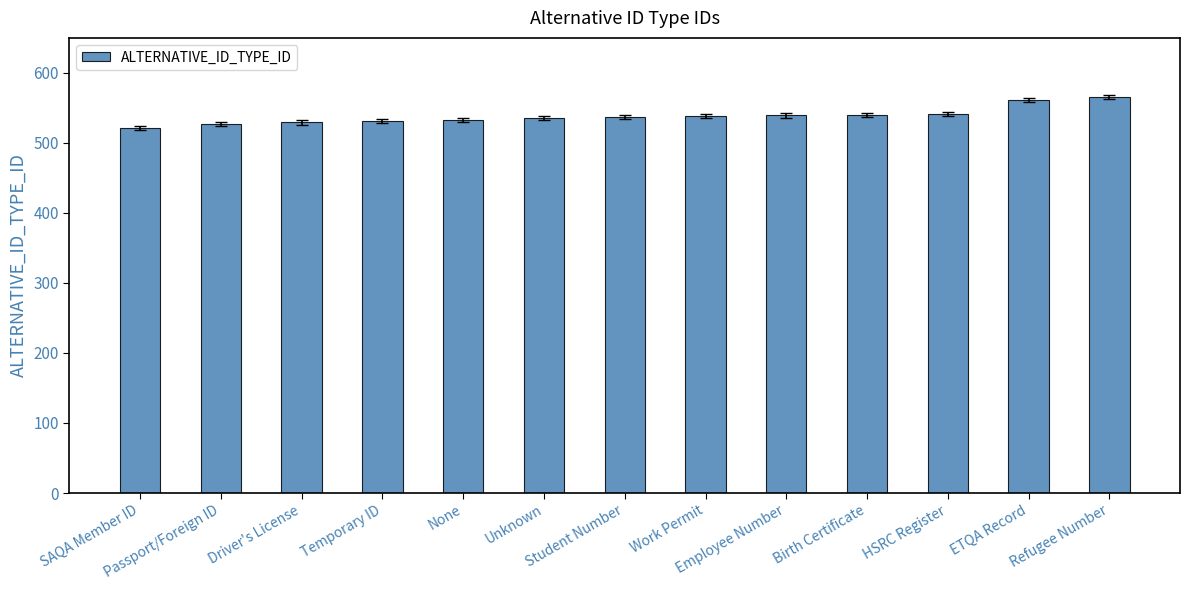

What is the change in value from Unknown to Birth Certificate?

+5